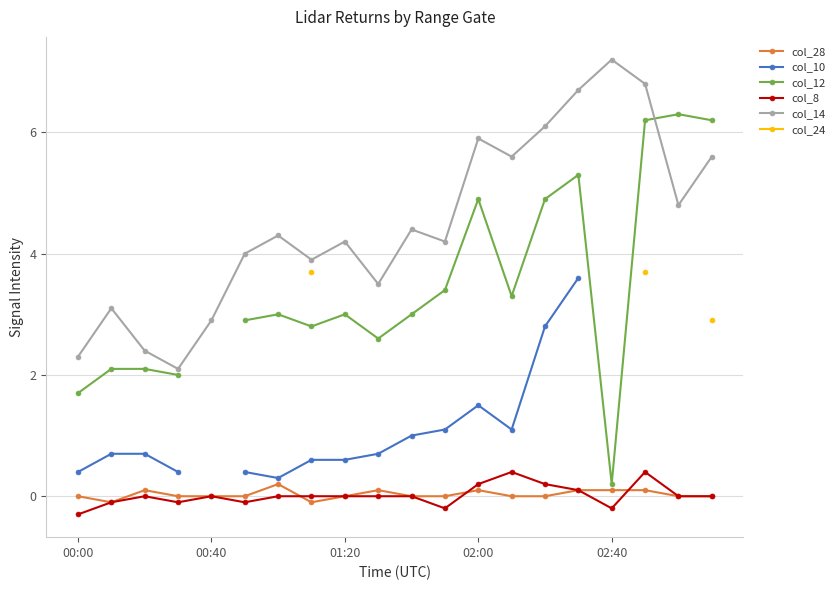

List the series in order of their overall mean, lowest first.

col_28, col_10, col_12, col_8, col_14, col_24